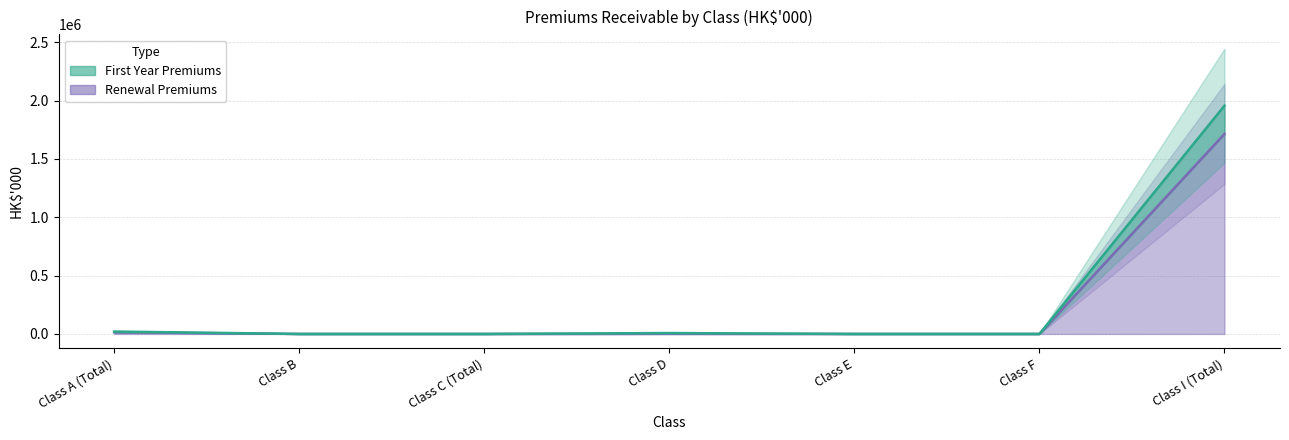

What is the difference between the maximum and minimum values in the Renewal Premiums series?

1713974